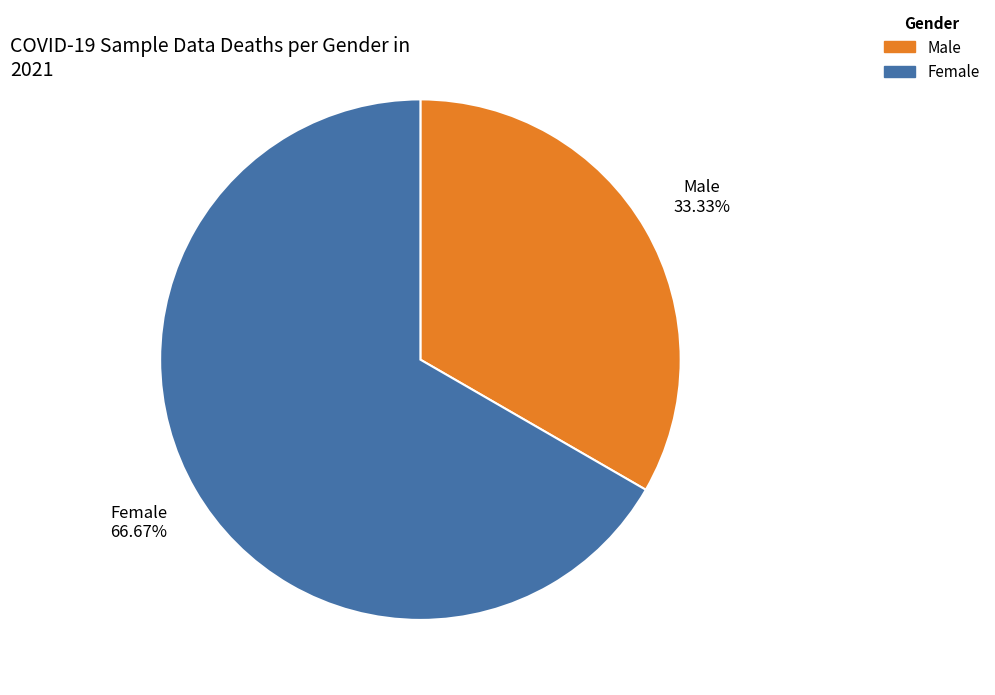

Is there a majority slice in this chart?

Yes